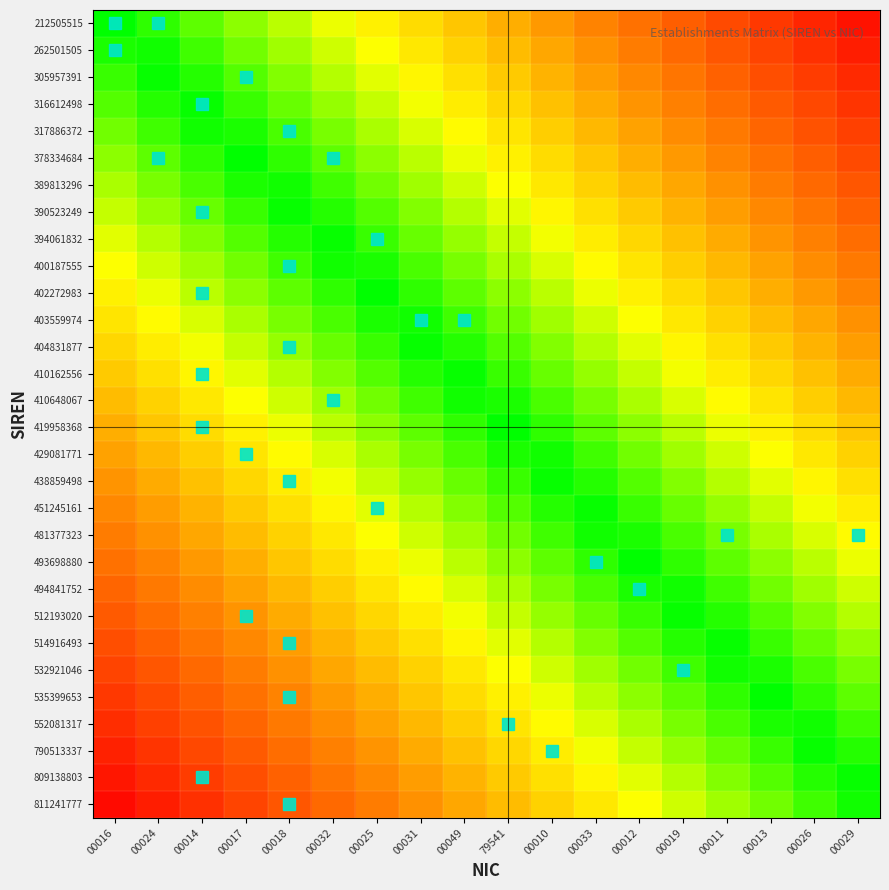

Reading left to right, extract all data points from this chart.

212505515: 00016=0.0	00024=0.1	00014=0.1	00017=0.2	00018=0.2	00032=0.3	00025=0.3	00031=0.4	00049=0.4	79541=0.5	00010=0.6	00033=0.6	00012=0.7	00019=0.7	00011=0.8	00013=0.8	00026=0.9	00029=0.9
262501505: 00016=0.0	00024=0.0	00014=0.1	00017=0.1	00018=0.2	00032=0.2	00025=0.3	00031=0.4	00049=0.4	79541=0.5	00010=0.5	00033=0.6	00012=0.6	00019=0.7	00011=0.7	00013=0.8	00026=0.9	00029=0.9
305957391: 00016=0.1	00024=0.0	00014=0.0	00017=0.1	00018=0.2	00032=0.2	00025=0.3	00031=0.3	00049=0.4	79541=0.4	00010=0.5	00033=0.5	00012=0.6	00019=0.7	00011=0.7	00013=0.8	00026=0.8	00029=0.9
316612498: 00016=0.1	00024=0.0	00014=0.0	00017=0.1	00018=0.1	00032=0.2	00025=0.2	00031=0.3	00049=0.3	79541=0.4	00010=0.5	00033=0.5	00012=0.6	00019=0.6	00011=0.7	00013=0.7	00026=0.8	00029=0.8
317886372: 00016=0.1	00024=0.1	00014=0.0	00017=0.0	00018=0.1	00032=0.1	00025=0.2	00031=0.3	00049=0.3	79541=0.4	00010=0.4	00033=0.5	00012=0.5	00019=0.6	00011=0.6	00013=0.7	00026=0.8	00029=0.8
378334684: 00016=0.2	00024=0.1	00014=0.1	00017=0.0	00018=0.1	00032=0.1	00025=0.2	00031=0.2	00049=0.3	79541=0.3	00010=0.4	00033=0.4	00012=0.5	00019=0.6	00011=0.6	00013=0.7	00026=0.7	00029=0.8
389813296: 00016=0.2	00024=0.1	00014=0.1	00017=0.0	00018=0.0	00032=0.1	00025=0.1	00031=0.2	00049=0.2	79541=0.3	00010=0.4	00033=0.4	00012=0.5	00019=0.5	00011=0.6	00013=0.6	00026=0.7	00029=0.7
390523249: 00016=0.2	00024=0.2	00014=0.1	00017=0.1	00018=0.0	00032=0.0	00025=0.1	00031=0.2	00049=0.2	79541=0.3	00010=0.3	00033=0.4	00012=0.4	00019=0.5	00011=0.5	00013=0.6	00026=0.7	00029=0.7
394061832: 00016=0.3	00024=0.2	00014=0.2	00017=0.1	00018=0.0	00032=0.0	00025=0.1	00031=0.1	00049=0.2	79541=0.2	00010=0.3	00033=0.3	00012=0.4	00019=0.5	00011=0.5	00013=0.6	00026=0.6	00029=0.7
400187555: 00016=0.3	00024=0.2	00014=0.2	00017=0.1	00018=0.1	00032=0.0	00025=0.0	00031=0.1	00049=0.1	79541=0.2	00010=0.3	00033=0.3	00012=0.4	00019=0.4	00011=0.5	00013=0.5	00026=0.6	00029=0.6
402272983: 00016=0.3	00024=0.3	00014=0.2	00017=0.2	00018=0.1	00032=0.1	00025=0.0	00031=0.1	00049=0.1	79541=0.2	00010=0.2	00033=0.3	00012=0.3	00019=0.4	00011=0.4	00013=0.5	00026=0.6	00029=0.6
403559974: 00016=0.4	00024=0.3	00014=0.3	00017=0.2	00018=0.1	00032=0.1	00025=0.0	00031=0.0	00049=0.1	79541=0.1	00010=0.2	00033=0.2	00012=0.3	00019=0.4	00011=0.4	00013=0.5	00026=0.5	00029=0.6
404831877: 00016=0.4	00024=0.3	00014=0.3	00017=0.2	00018=0.2	00032=0.1	00025=0.1	00031=0.0	00049=0.0	79541=0.1	00010=0.2	00033=0.2	00012=0.3	00019=0.3	00011=0.4	00013=0.4	00026=0.5	00029=0.5
410162556: 00016=0.4	00024=0.4	00014=0.3	00017=0.3	00018=0.2	00032=0.2	00025=0.1	00031=0.0	00049=0.0	79541=0.1	00010=0.1	00033=0.2	00012=0.2	00019=0.3	00011=0.3	00013=0.4	00026=0.5	00029=0.5
410648067: 00016=0.5	00024=0.4	00014=0.4	00017=0.3	00018=0.2	00032=0.2	00025=0.1	00031=0.1	00049=0.0	79541=0.0	00010=0.1	00033=0.1	00012=0.2	00019=0.3	00011=0.3	00013=0.4	00026=0.4	00029=0.5
419958368: 00016=0.5	00024=0.4	00014=0.4	00017=0.3	00018=0.3	00032=0.2	00025=0.2	00031=0.1	00049=0.1	79541=0.0	00010=0.1	00033=0.1	00012=0.2	00019=0.2	00011=0.3	00013=0.3	00026=0.4	00029=0.4
429081771: 00016=0.5	00024=0.5	00014=0.4	00017=0.4	00018=0.3	00032=0.3	00025=0.2	00031=0.1	00049=0.1	79541=0.0	00010=0.0	00033=0.1	00012=0.1	00019=0.2	00011=0.2	00013=0.3	00026=0.4	00029=0.4
438859498: 00016=0.6	00024=0.5	00014=0.5	00017=0.4	00018=0.3	00032=0.3	00025=0.2	00031=0.2	00049=0.1	79541=0.1	00010=0.0	00033=0.0	00012=0.1	00019=0.2	00011=0.2	00013=0.3	00026=0.3	00029=0.4
451245161: 00016=0.6	00024=0.5	00014=0.5	00017=0.4	00018=0.4	00032=0.3	00025=0.3	00031=0.2	00049=0.2	79541=0.1	00010=0.0	00033=0.0	00012=0.1	00019=0.1	00011=0.2	00013=0.2	00026=0.3	00029=0.3
481377323: 00016=0.6	00024=0.6	00014=0.5	00017=0.5	00018=0.4	00032=0.4	00025=0.3	00031=0.2	00049=0.2	79541=0.1	00010=0.1	00033=0.0	00012=0.0	00019=0.1	00011=0.1	00013=0.2	00026=0.3	00029=0.3
493698880: 00016=0.7	00024=0.6	00014=0.6	00017=0.5	00018=0.4	00032=0.4	00025=0.3	00031=0.3	00049=0.2	79541=0.2	00010=0.1	00033=0.1	00012=0.0	00019=0.1	00011=0.1	00013=0.2	00026=0.2	00029=0.3
494841752: 00016=0.7	00024=0.6	00014=0.6	00017=0.5	00018=0.5	00032=0.4	00025=0.4	00031=0.3	00049=0.3	79541=0.2	00010=0.1	00033=0.1	00012=0.0	00019=0.0	00011=0.1	00013=0.1	00026=0.2	00029=0.2
512193020: 00016=0.7	00024=0.7	00014=0.6	00017=0.6	00018=0.5	00032=0.5	00025=0.4	00031=0.3	00049=0.3	79541=0.2	00010=0.2	00033=0.1	00012=0.1	00019=0.0	00011=0.0	00013=0.1	00026=0.2	00029=0.2
514916493: 00016=0.8	00024=0.7	00014=0.7	00017=0.6	00018=0.5	00032=0.5	00025=0.4	00031=0.4	00049=0.3	79541=0.3	00010=0.2	00033=0.2	00012=0.1	00019=0.0	00011=0.0	00013=0.1	00026=0.1	00029=0.2
532921046: 00016=0.8	00024=0.7	00014=0.7	00017=0.6	00018=0.6	00032=0.5	00025=0.5	00031=0.4	00049=0.4	79541=0.3	00010=0.2	00033=0.2	00012=0.1	00019=0.1	00011=0.0	00013=0.0	00026=0.1	00029=0.1
535399653: 00016=0.8	00024=0.8	00014=0.7	00017=0.7	00018=0.6	00032=0.6	00025=0.5	00031=0.4	00049=0.4	79541=0.3	00010=0.3	00033=0.2	00012=0.2	00019=0.1	00011=0.1	00013=0.0	00026=0.1	00029=0.1
552081317: 00016=0.9	00024=0.8	00014=0.8	00017=0.7	00018=0.6	00032=0.6	00025=0.5	00031=0.5	00049=0.4	79541=0.4	00010=0.3	00033=0.3	00012=0.2	00019=0.1	00011=0.1	00013=0.0	00026=0.0	00029=0.1
790513337: 00016=0.9	00024=0.8	00014=0.8	00017=0.7	00018=0.7	00032=0.6	00025=0.6	00031=0.5	00049=0.5	79541=0.4	00010=0.3	00033=0.3	00012=0.2	00019=0.2	00011=0.1	00013=0.1	00026=0.0	00029=0.0
809138803: 00016=0.9	00024=0.9	00014=0.8	00017=0.8	00018=0.7	00032=0.7	00025=0.6	00031=0.5	00049=0.5	79541=0.4	00010=0.4	00033=0.3	00012=0.3	00019=0.2	00011=0.2	00013=0.1	00026=0.0	00029=0.0
811241777: 00016=1.0	00024=0.9	00014=0.9	00017=0.8	00018=0.7	00032=0.7	00025=0.6	00031=0.6	00049=0.5	79541=0.5	00010=0.4	00033=0.4	00012=0.3	00019=0.2	00011=0.2	00013=0.1	00026=0.1	00029=0.0